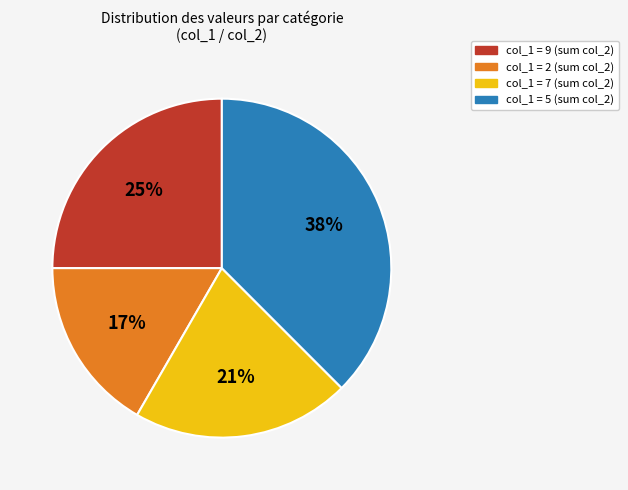

Do col_1 = 5 (sum col_2) and col_1 = 2 (sum col_2) together represent more than half of the pie?

Yes